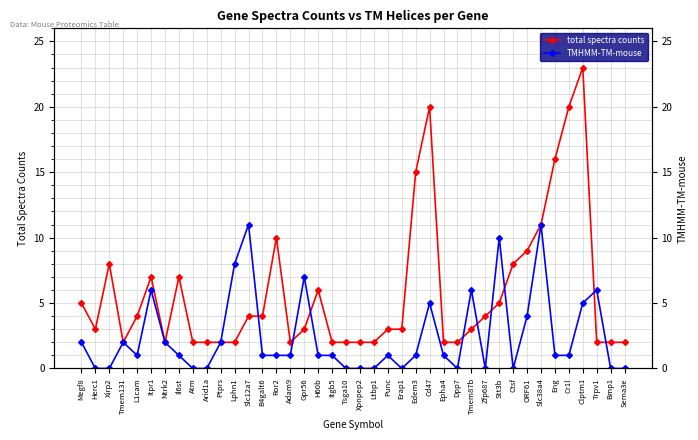

At how many categories does at least one series exceed 2?

26